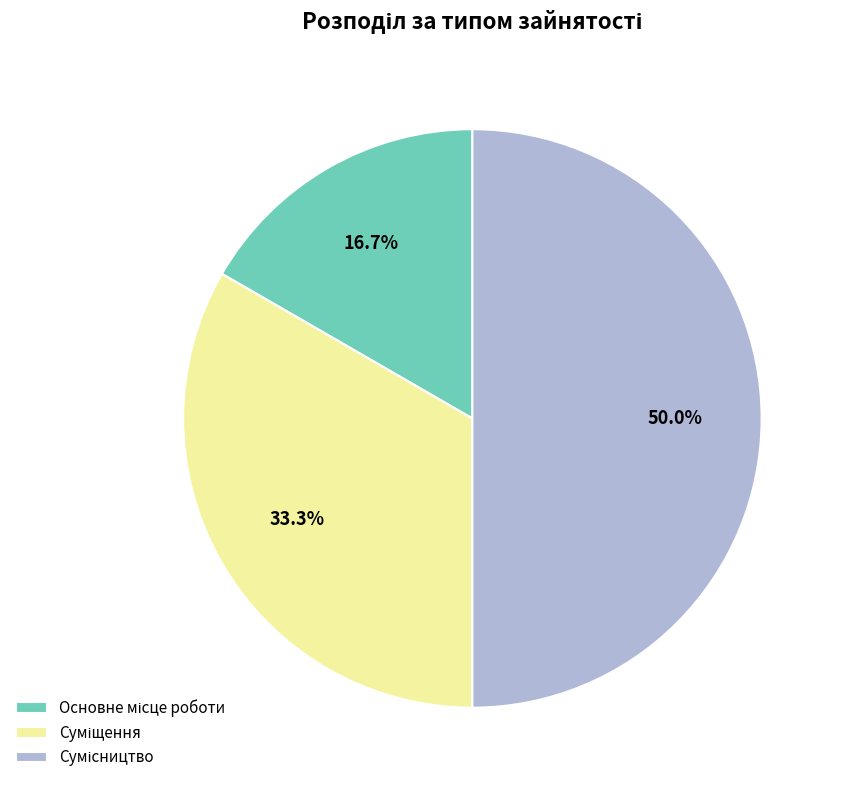

What is the change in value from Основне місце роботи to Суміщення?

+1